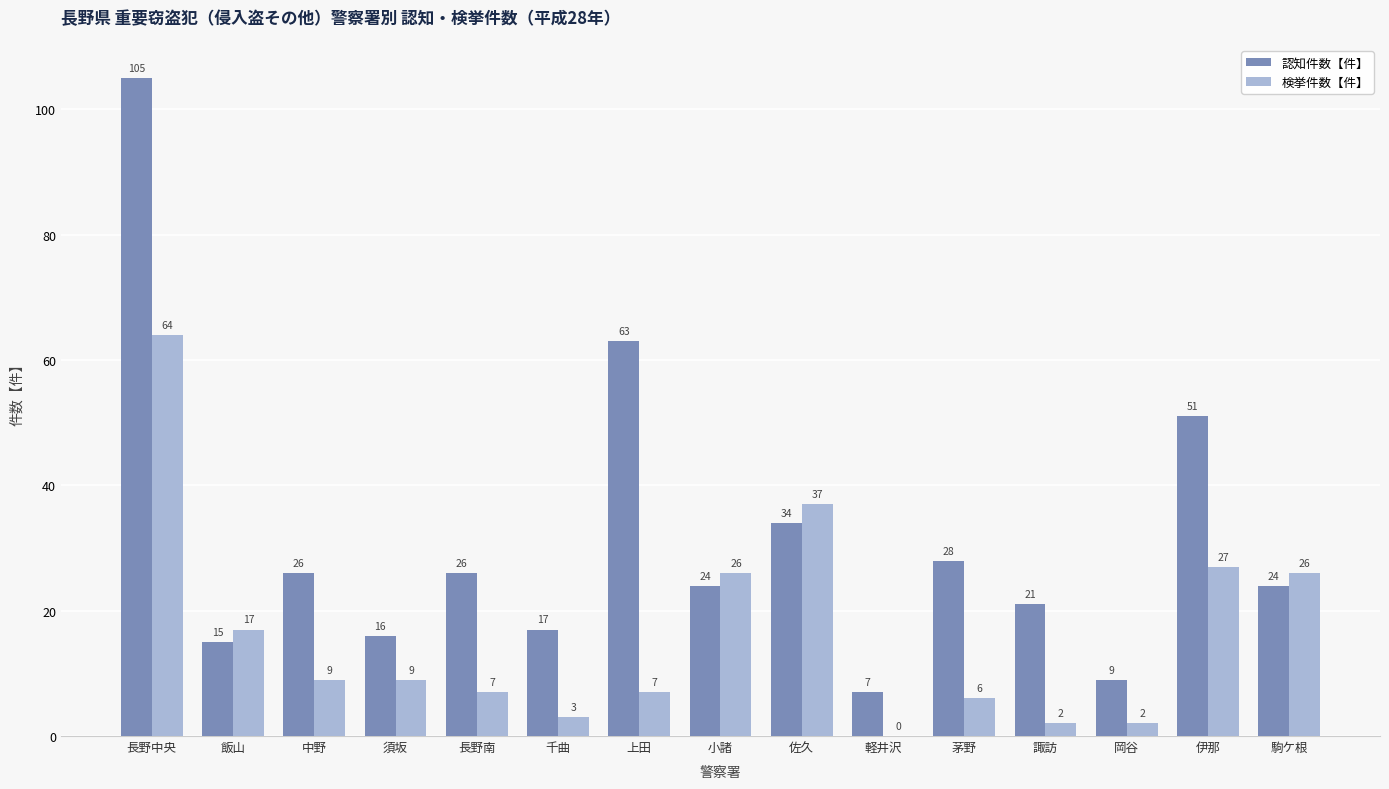

What is the sum of all 検挙件数【件】 values?

242